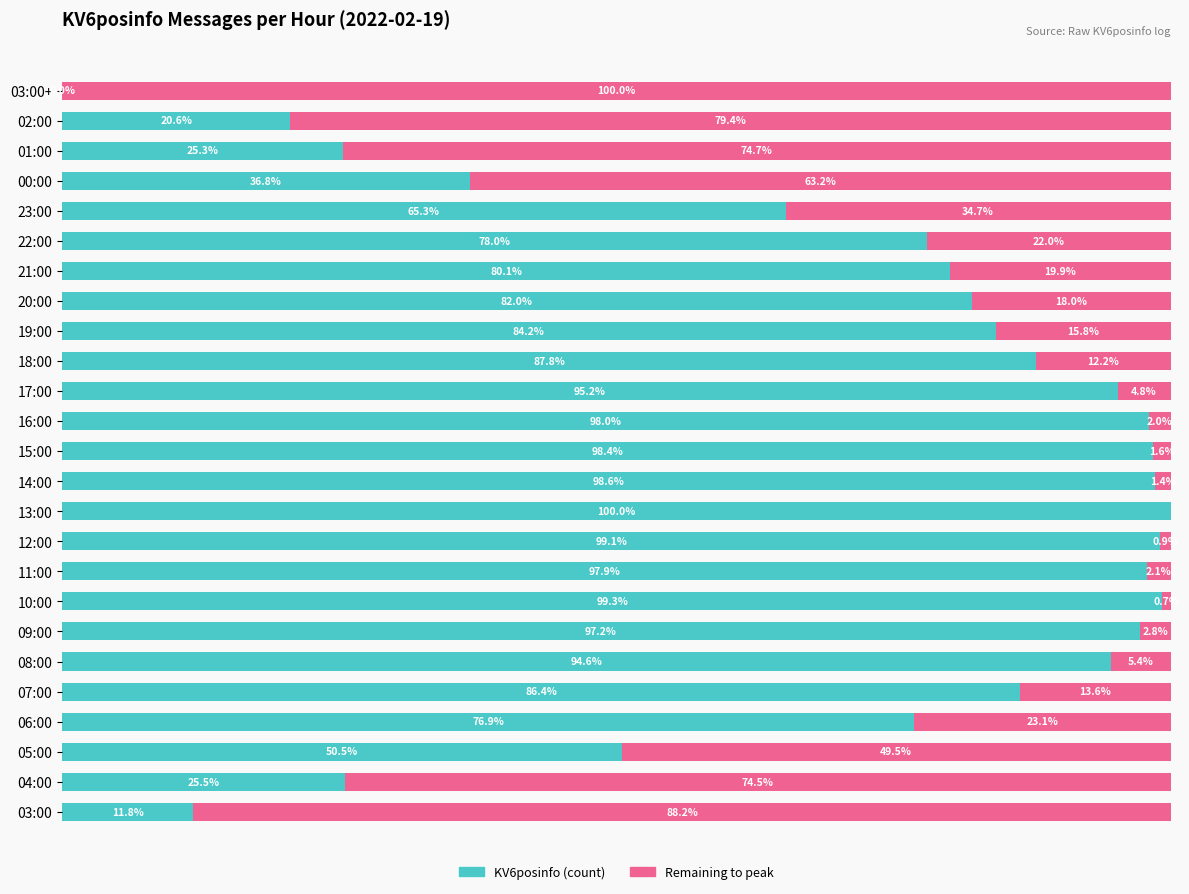

What are all the series names shown in the legend?

KV6posinfo (count), Remaining to peak